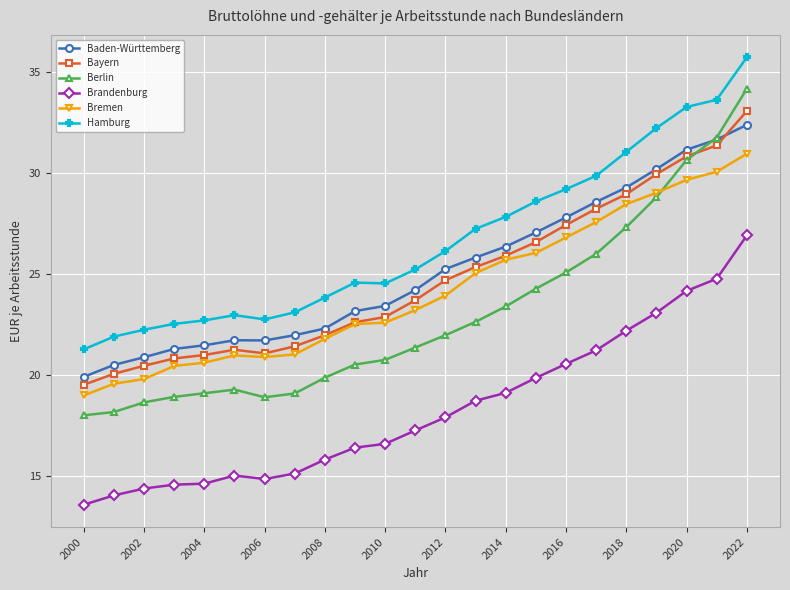

Which series has the widest spread of values?

Berlin